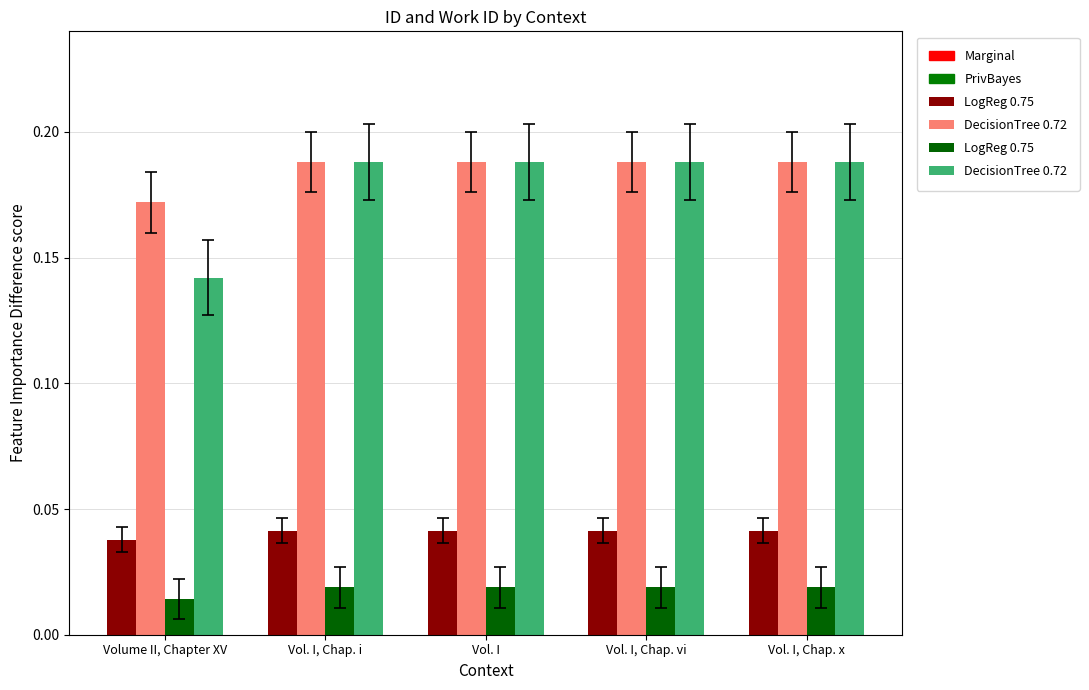

The LogReg 0.75 series shows 0.0 at Vol. I, Chap. vi. True or false?

False